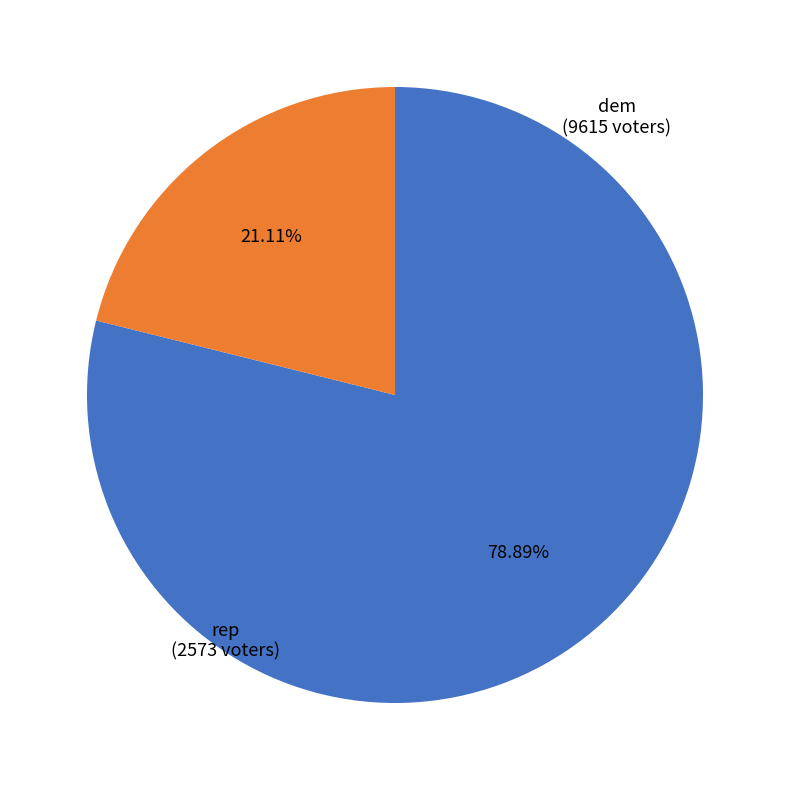

Is there a majority slice in this chart?

Yes